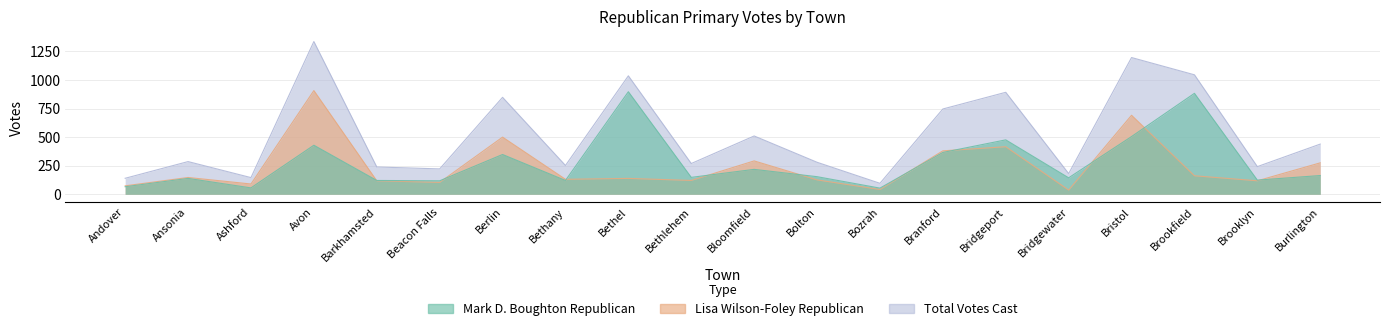

What are all the series names shown in the legend?

Mark D. Boughton Republican, Lisa Wilson-Foley Republican, Total Votes Cast